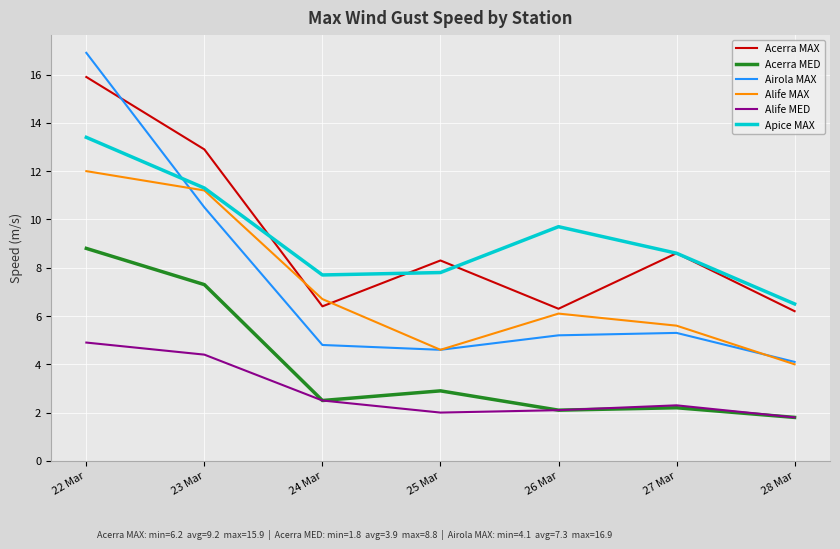

How many distinct data groups are displayed?

6